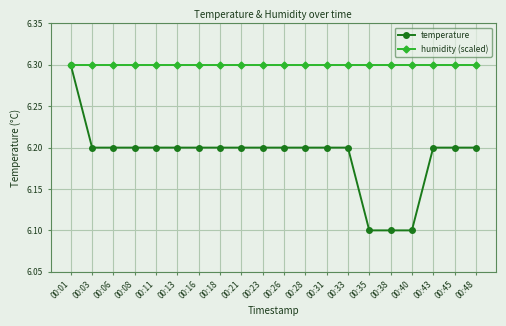

At how many categories does at least one series exceed 6?

20